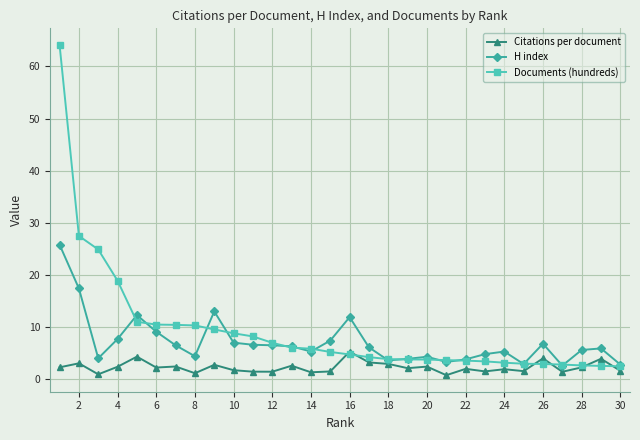

What are all the series names shown in the legend?

Citations per document, H index, Documents (hundreds)